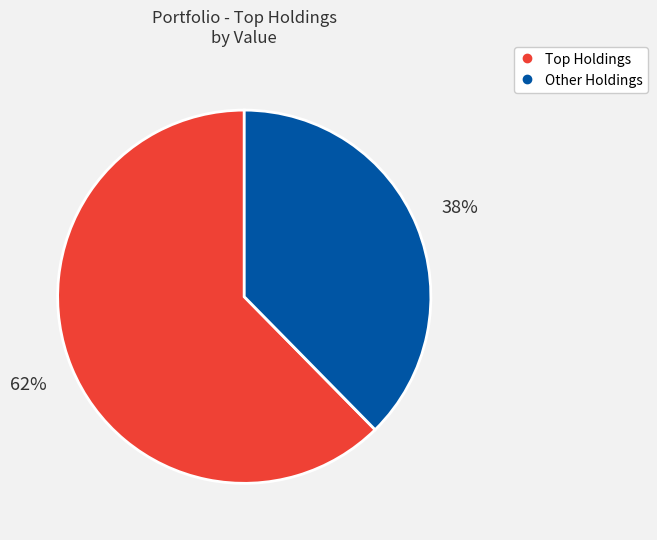

To the nearest percent, what is the average slice percentage?

50%